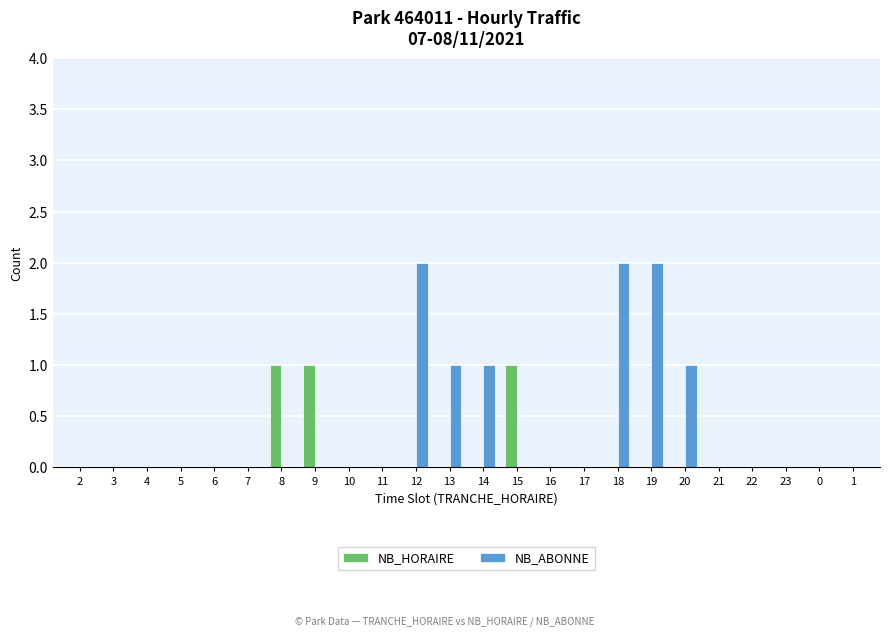

Are the bars horizontal?

No